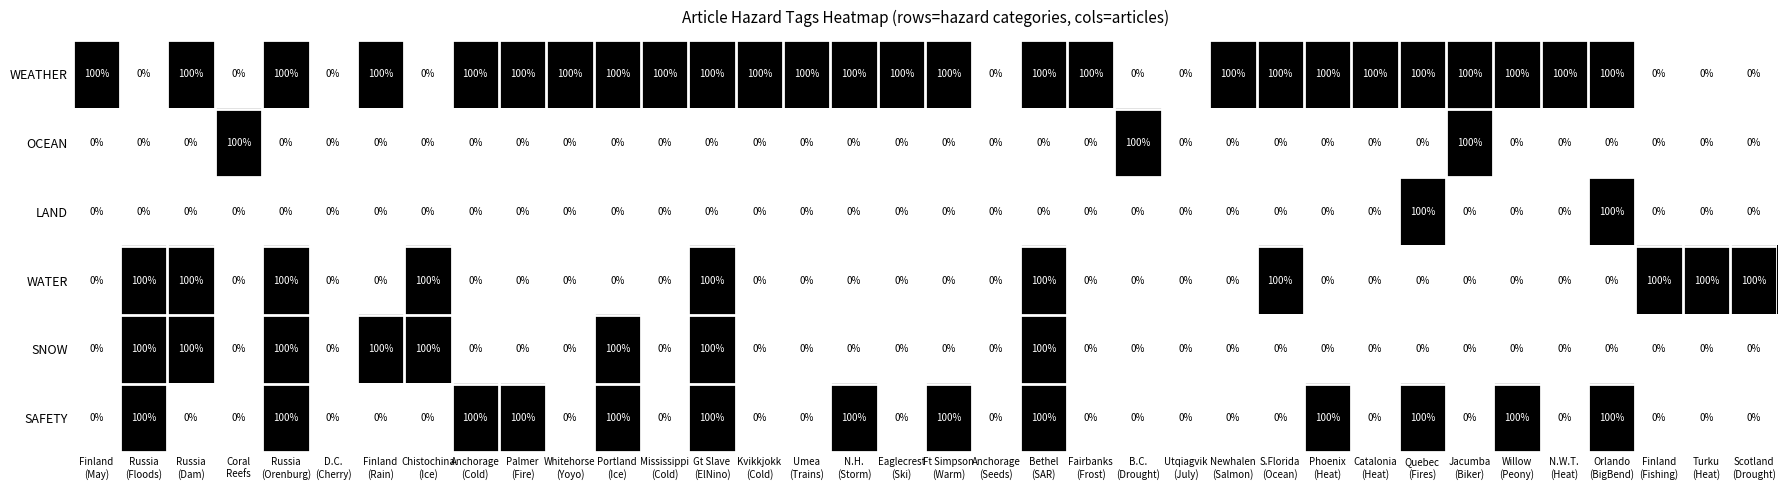

What is the maximum value for SAFETY?

100